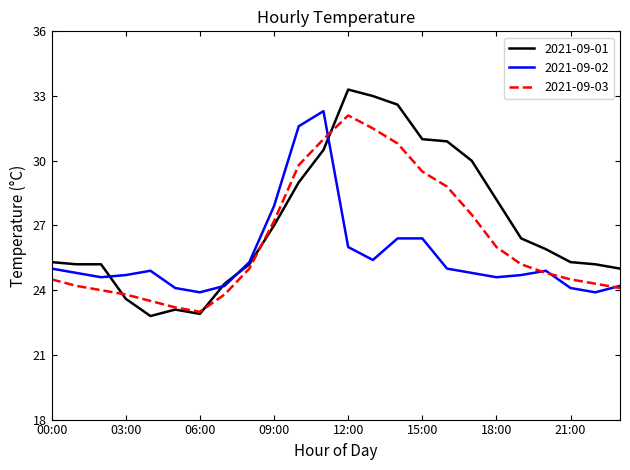

List the series in order of their overall mean, highest first.

2021-09-01, 2021-09-03, 2021-09-02